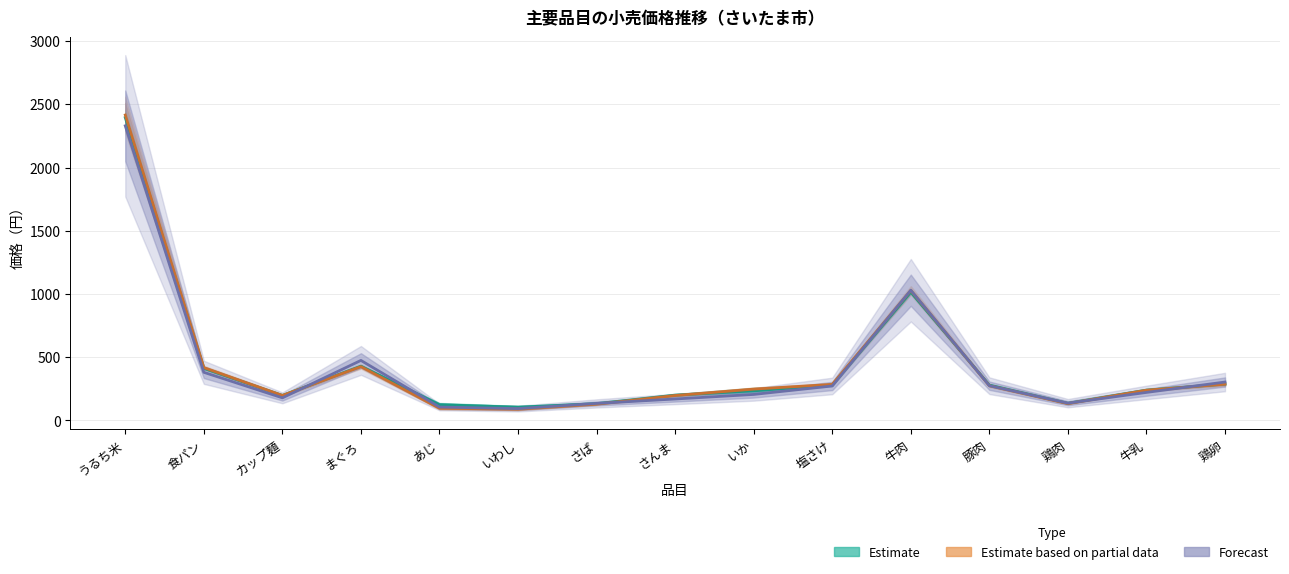

At which label does Estimate based on partial data first exceed 248?

うるち米